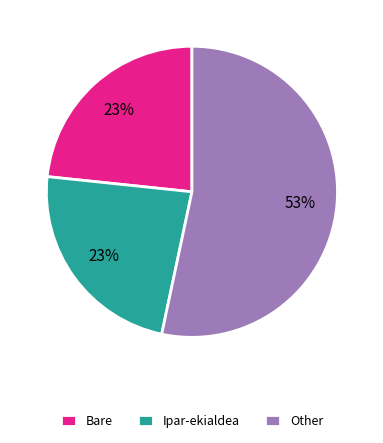

Count the number of slices in the pie.

3